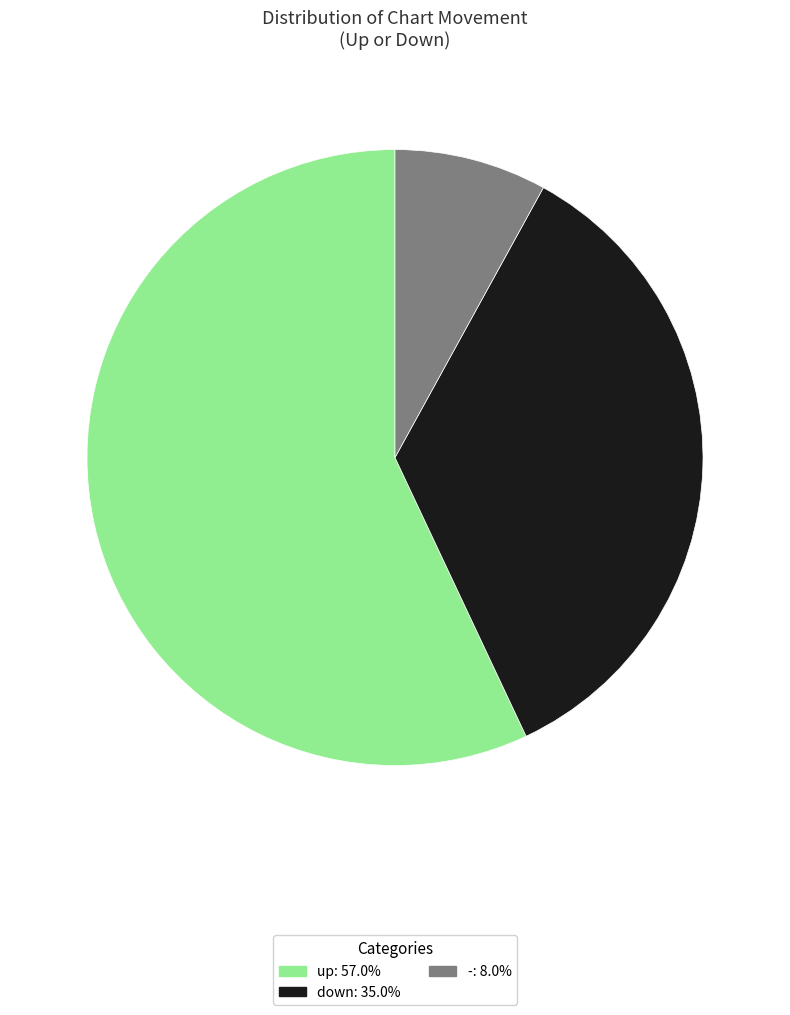

Approximately how many times larger is the value at up: 57.0% compared to -: 8.0%?

7.1